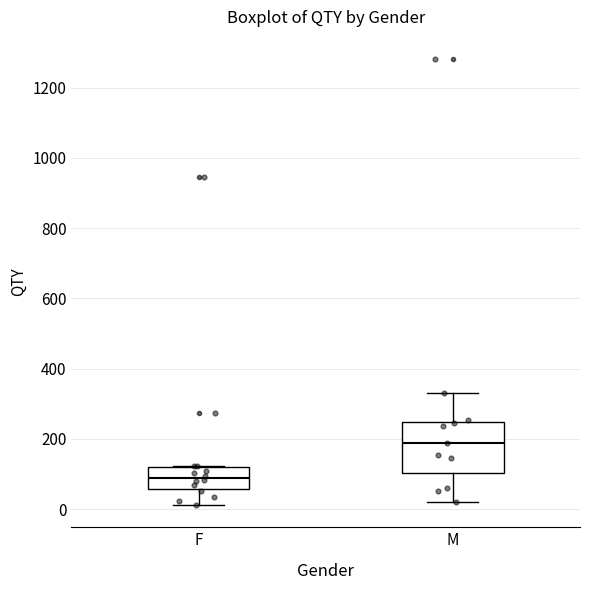

Reading left to right, transcribe this box plot: for each box, give where its median line is, the range the box spans, and where its two whiskers end, as read against the y-axis. The values are not printed on the chart, so give them approximately, as read against the axis.

F: median 80, box 60 to 120, whiskers 20 to 120
M: median 180, box 100 to 240, whiskers 20 to 340